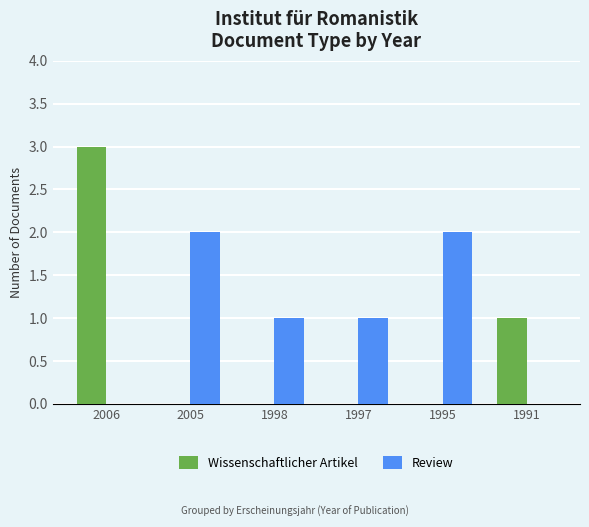

At which category does the chart reach its peak across all series?

2006